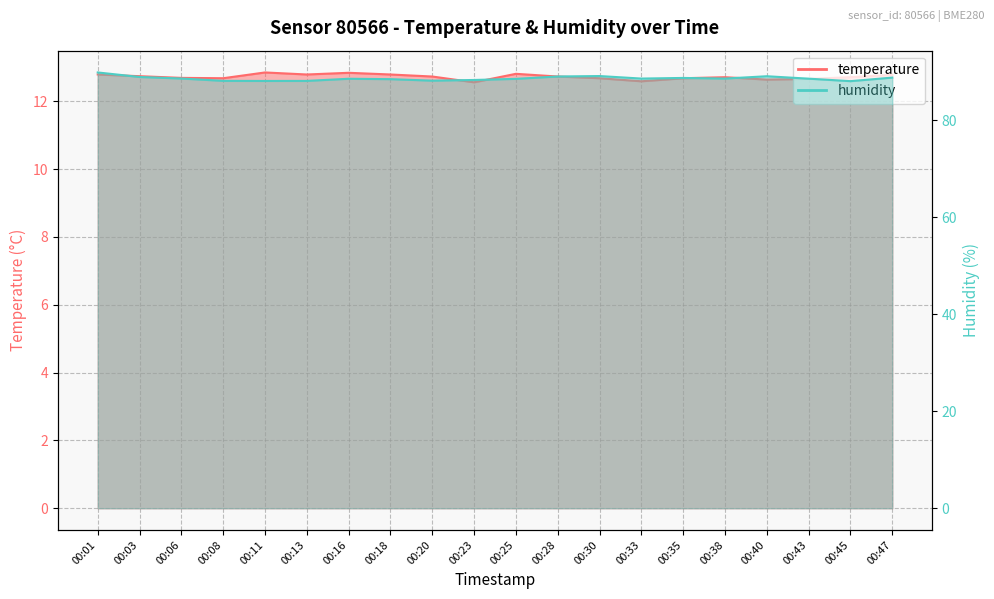

What is the difference between the maximum and second lowest values in the temperature series?

0.3